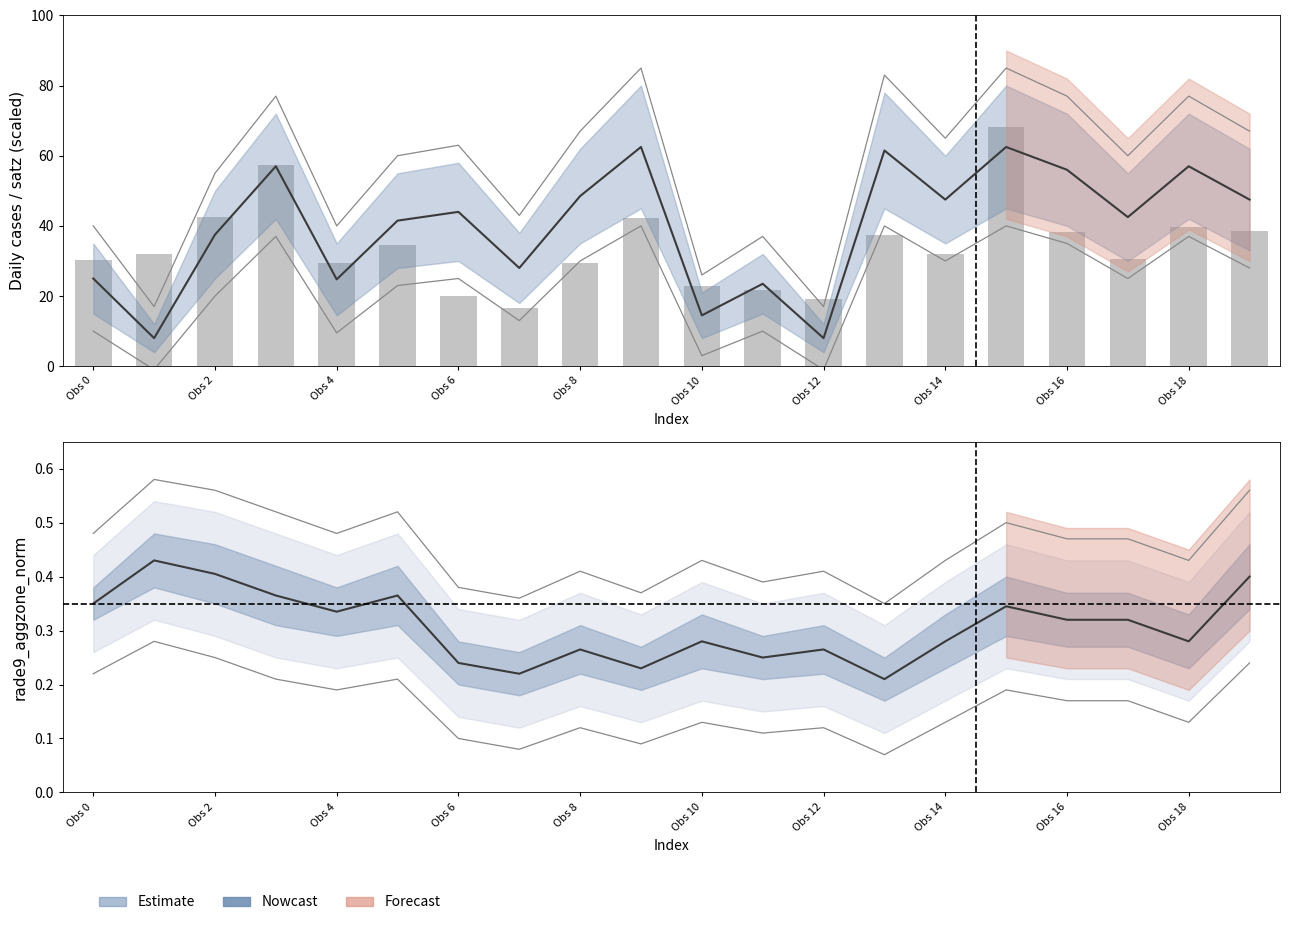

What is the label of the 13th bar from the left?

Obs 12